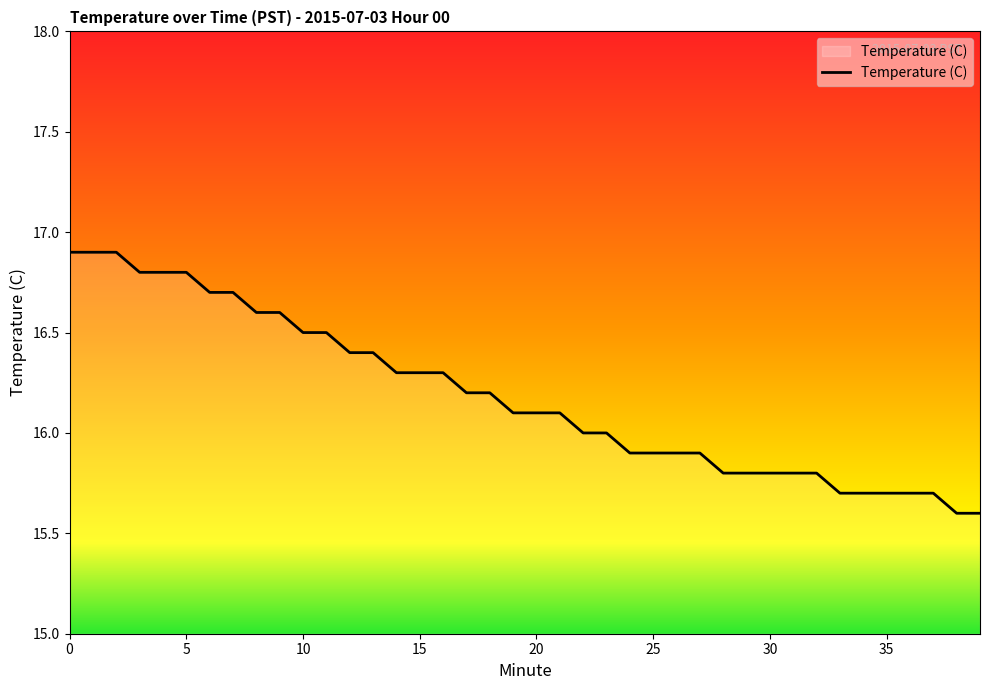

What is the difference between the maximum and minimum values?

1.3